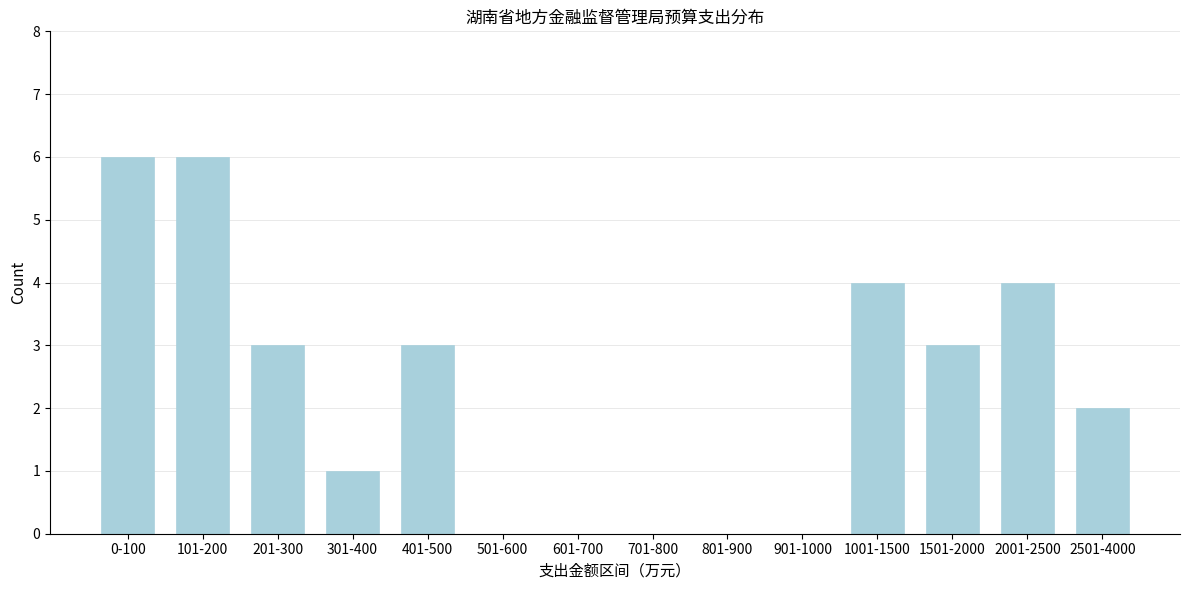

Reading right to left, what are all the values shown in this chart?

2501-4000=2	2001-2500=4	1501-2000=3	1001-1500=4	901-1000=0	801-900=0	701-800=0	601-700=0	501-600=0	401-500=3	301-400=1	201-300=3	101-200=6	0-100=6